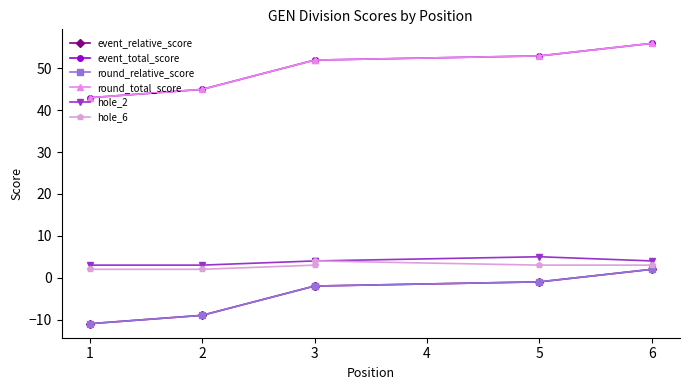

Reading left to right, transcribe all the data shown in this chart.

event_relative_score: -11	-9	-2	-2	-1	2
event_total_score: 43	45	52	52	53	56
round_relative_score: -11	-9	-2	-2	-1	2
round_total_score: 43	45	52	52	53	56
hole_2: 3	3	4	4	5	4
hole_6: 2	2	3	4	3	3